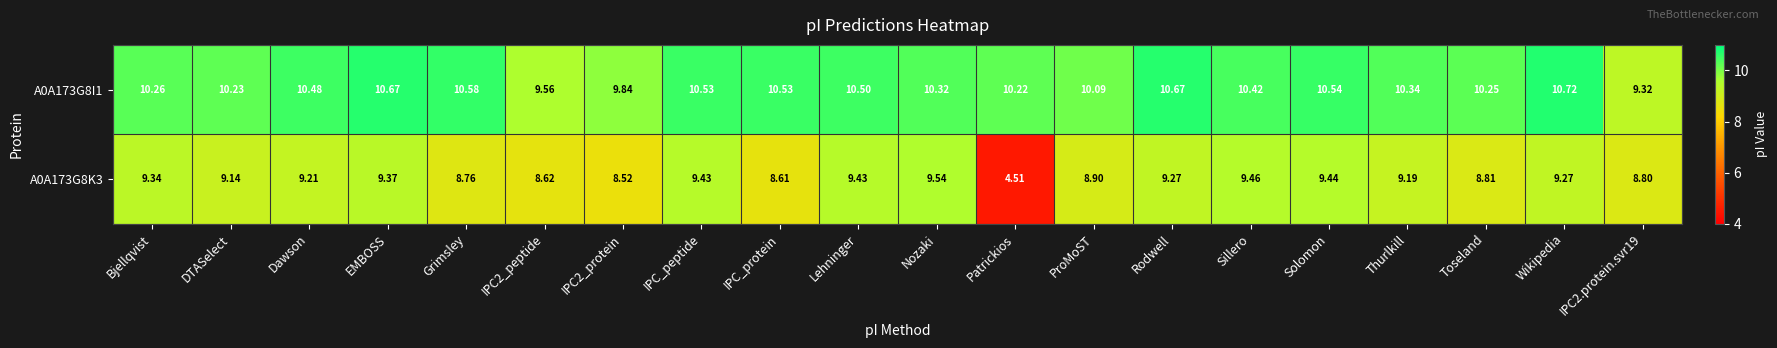

List the series in order of their overall mean, lowest first.

A0A173G8K3, A0A173G8I1